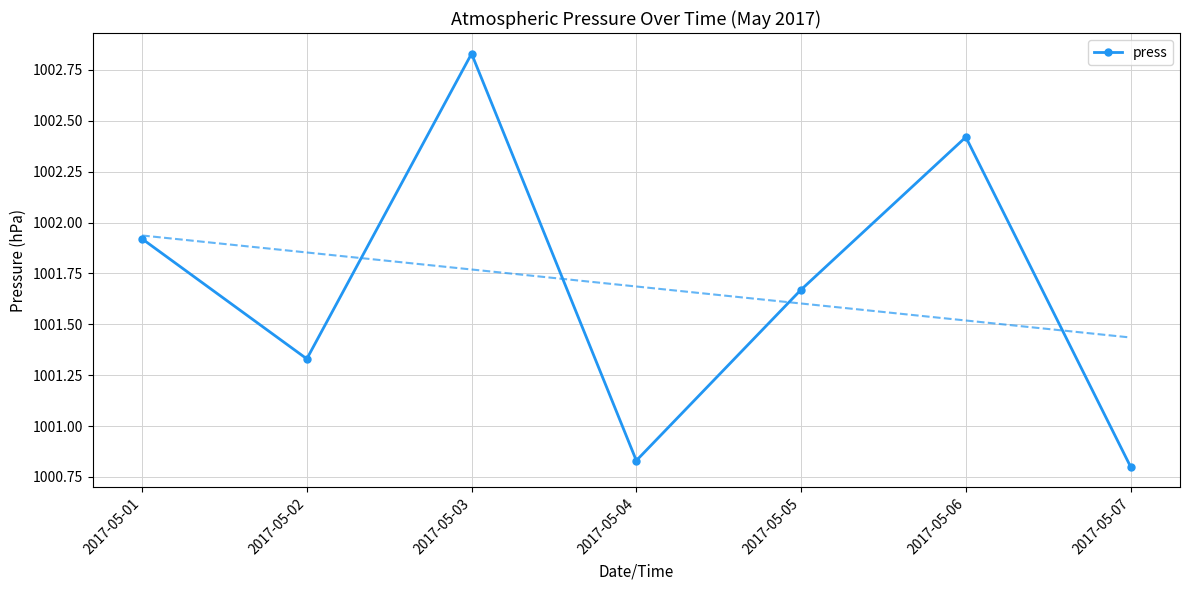

What is the smallest value displayed?

1000.8